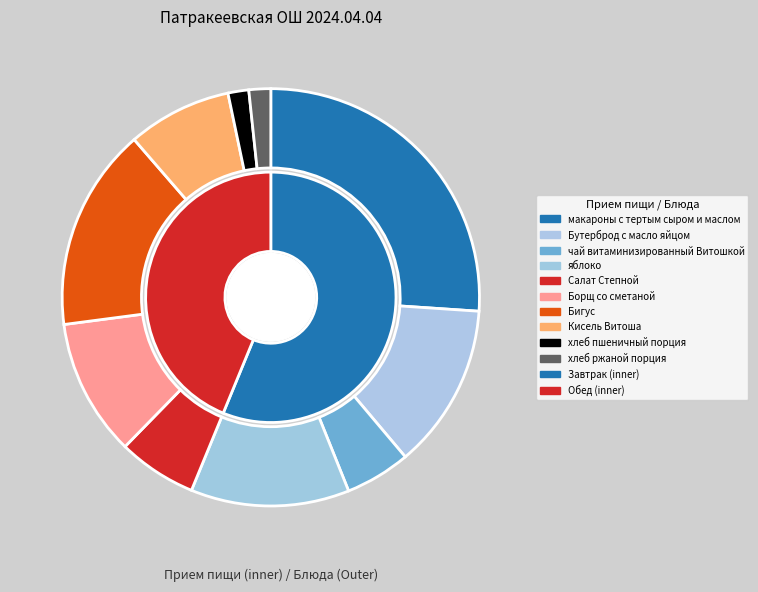

How many segments does this pie chart have?

10